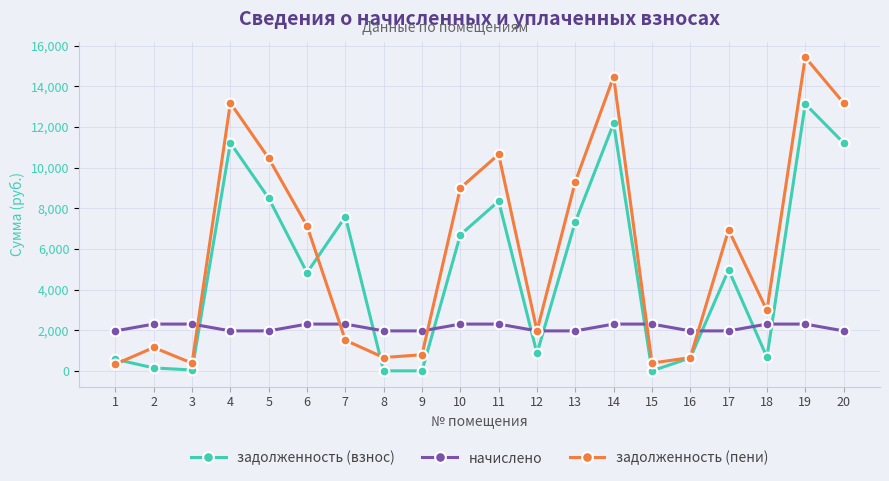

How many data points does each series have?

20